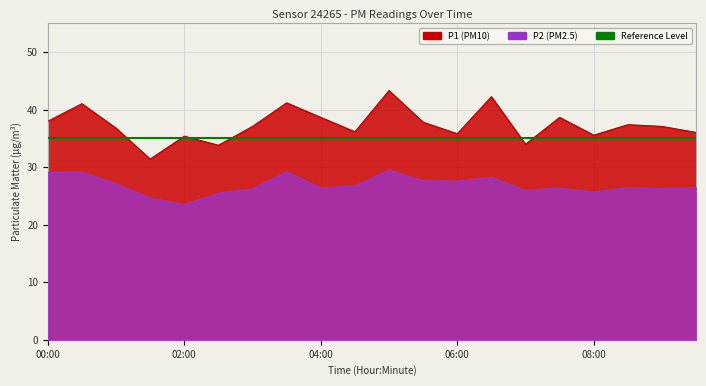

What is the label of the 12th point from the left?

05:30